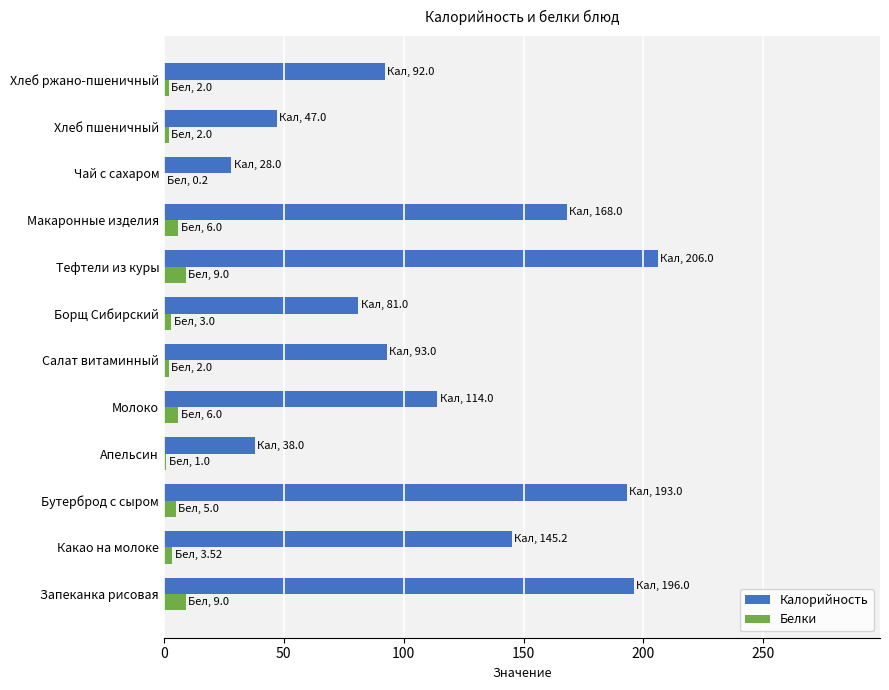

What is the sum of all Калорийность values?

1401.2